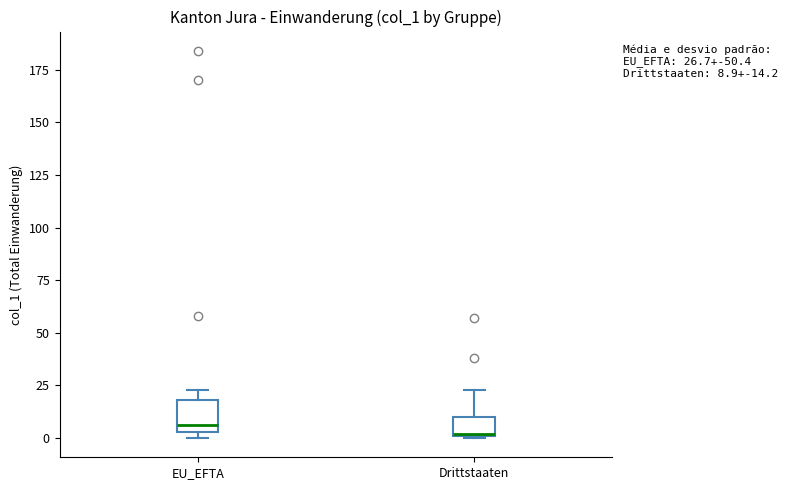

Which box is the tallest, from its lower edge to its upper edge?

EU_EFTA